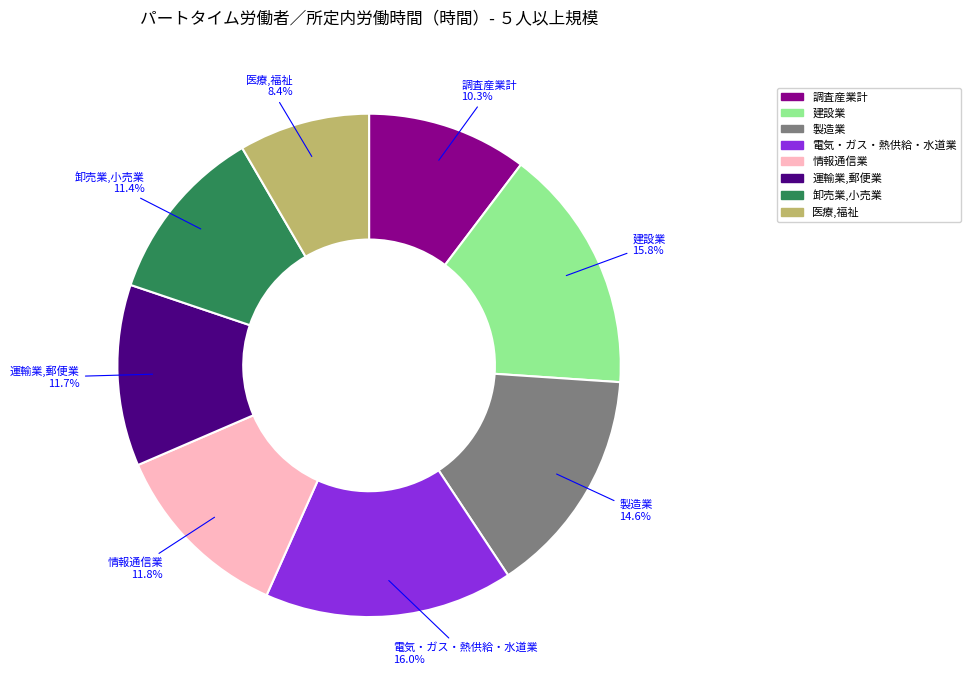

Is 電気・ガス・熱供給・水道業 the majority of the pie?

No